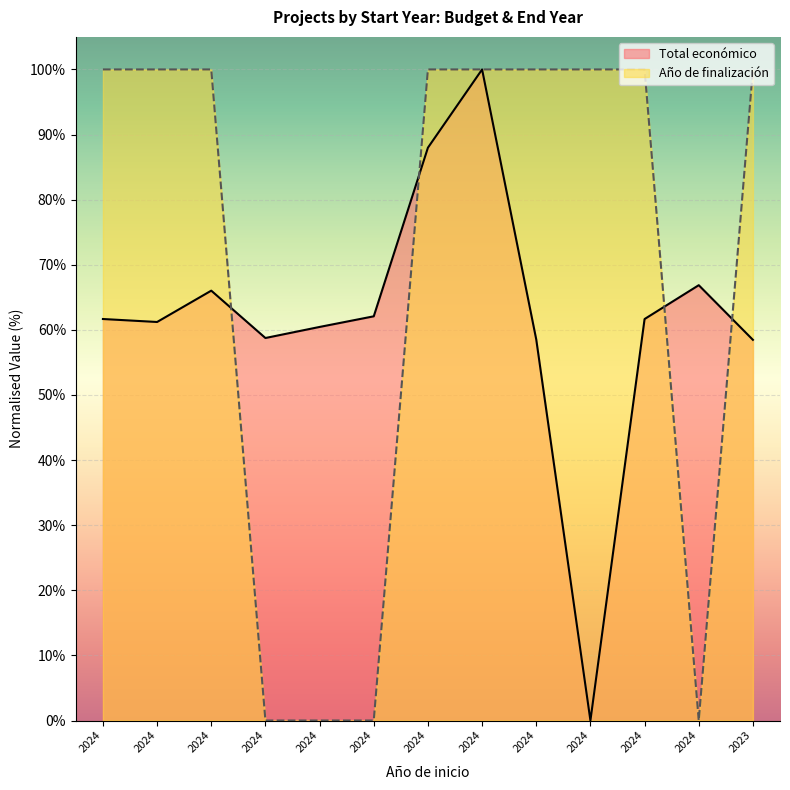

What is the sum of the Año de finalización values at 2024 and 2024?

200.0